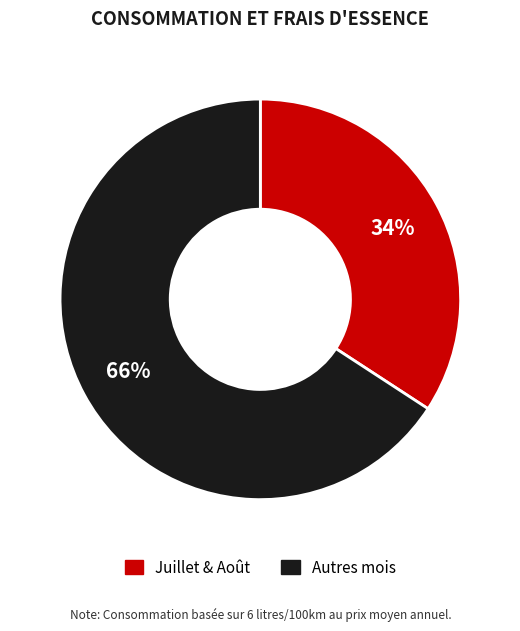

To the nearest percent, what is the difference between the largest and smallest slice percentages?

32%